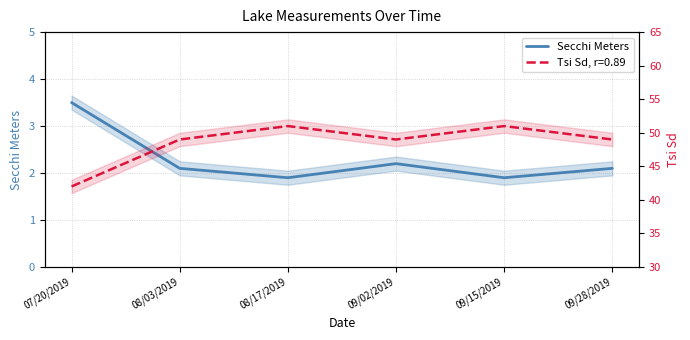

What is the change in value from 08/03/2019 to 09/15/2019?

-0.2